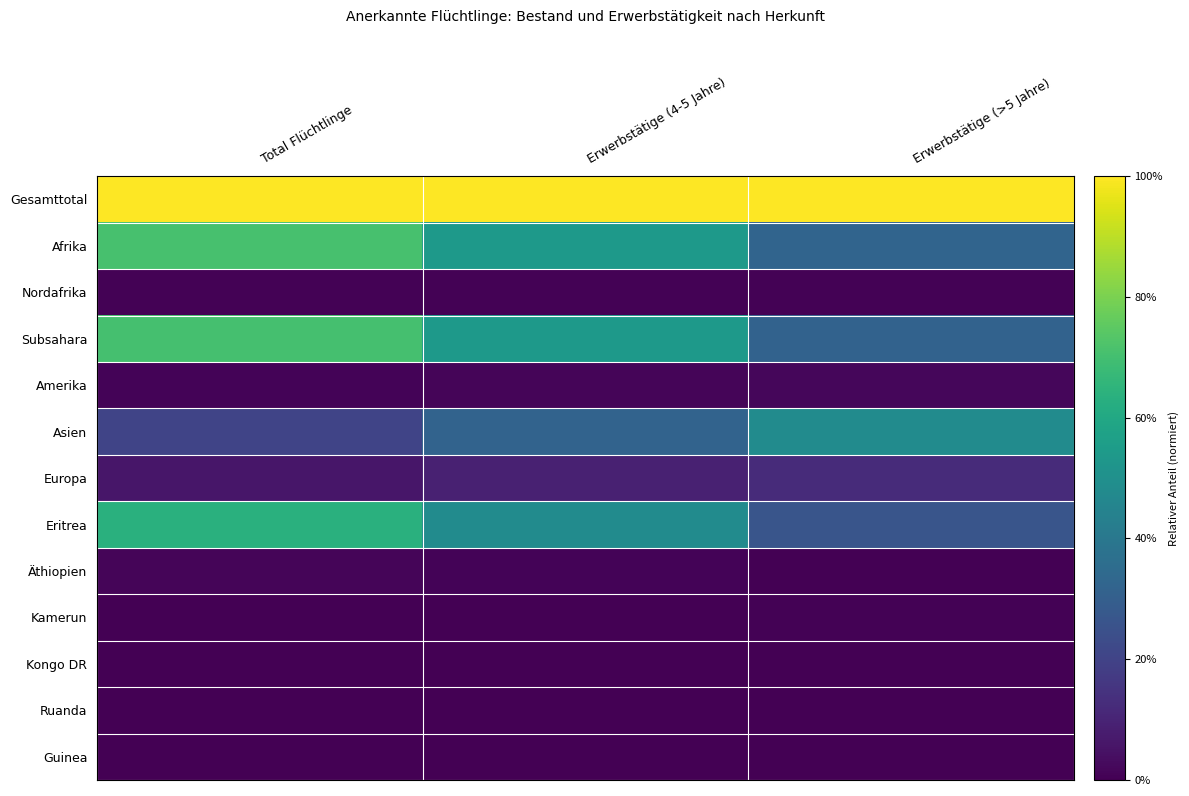

Which category has the lowest value across all series?

Erwerbstätige (>5 Jahre)